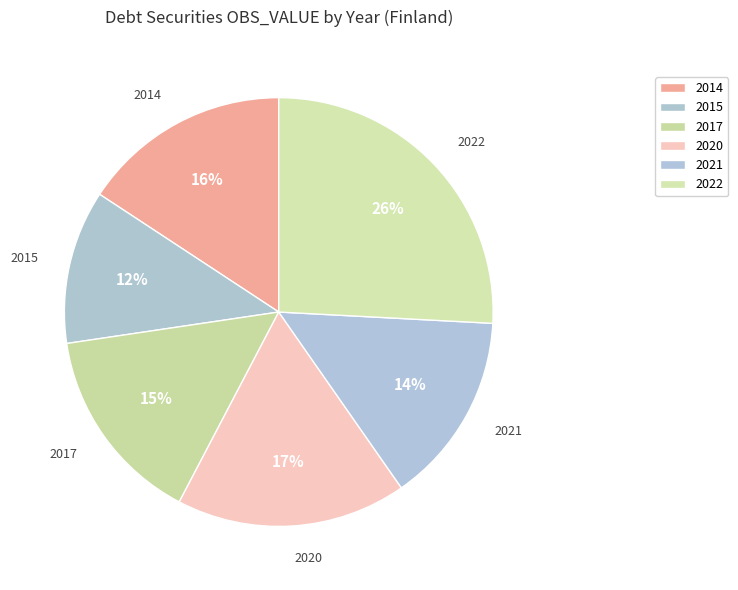

What percentage is the 2014 slice, to the nearest percent?

16%